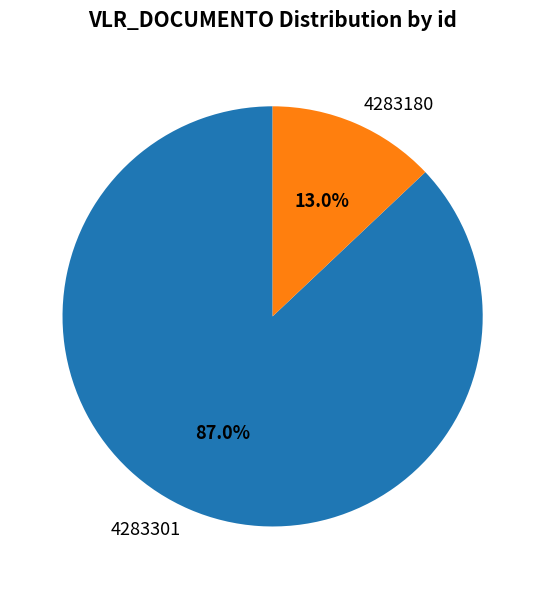

Between 4283301 and 4283180, which is larger?

4283301